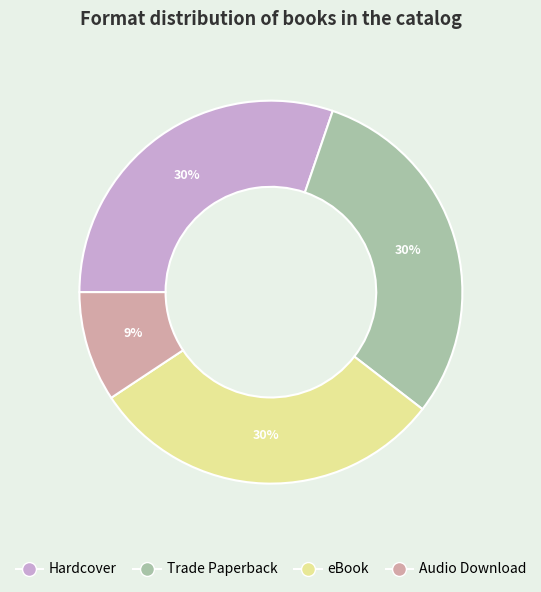

Is the sum of Audio Download and Trade Paperback greater than half?

No